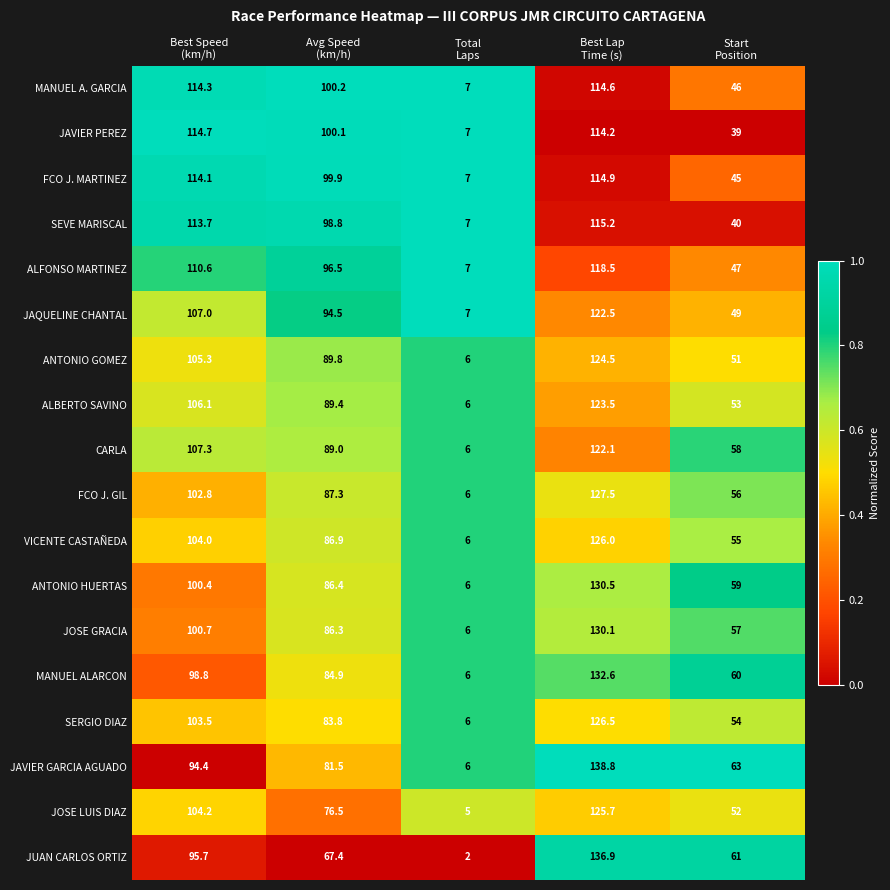

List the series in order of their peak value, lowest first.

MANUEL A. GARCIA, JAVIER PEREZ, FCO J. MARTINEZ, SEVE MARISCAL, ALFONSO MARTINEZ, CARLA, JAQUELINE CHANTAL, ALBERTO SAVINO, ANTONIO GOMEZ, JOSE LUIS DIAZ, VICENTE CASTAÑEDA, SERGIO DIAZ, FCO J. GIL, JOSE GRACIA, ANTONIO HUERTAS, MANUEL ALARCON, JUAN CARLOS ORTIZ, JAVIER GARCIA AGUADO